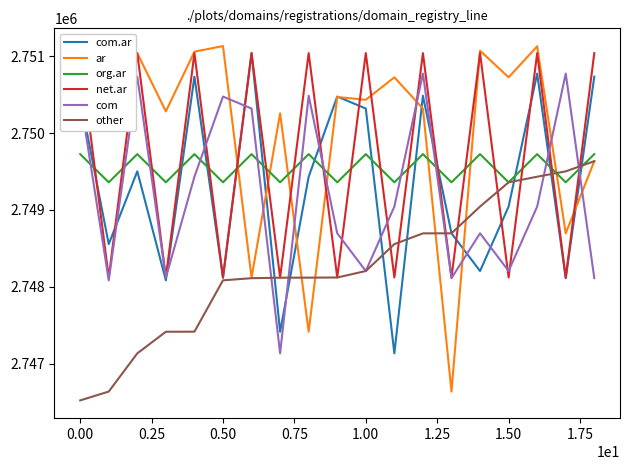

What position from the right is 12?

7